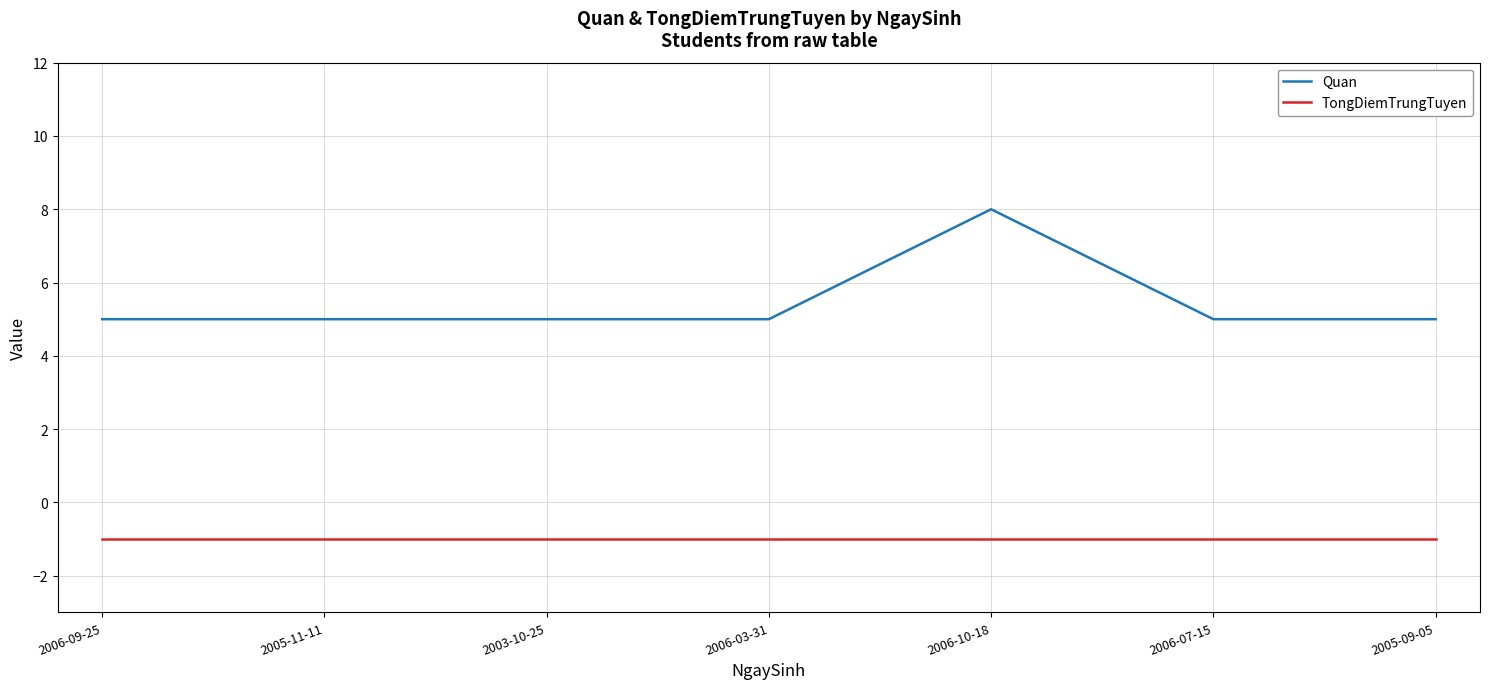

True or false: Quan and TongDiemTrungTuyen cross at least once.

False